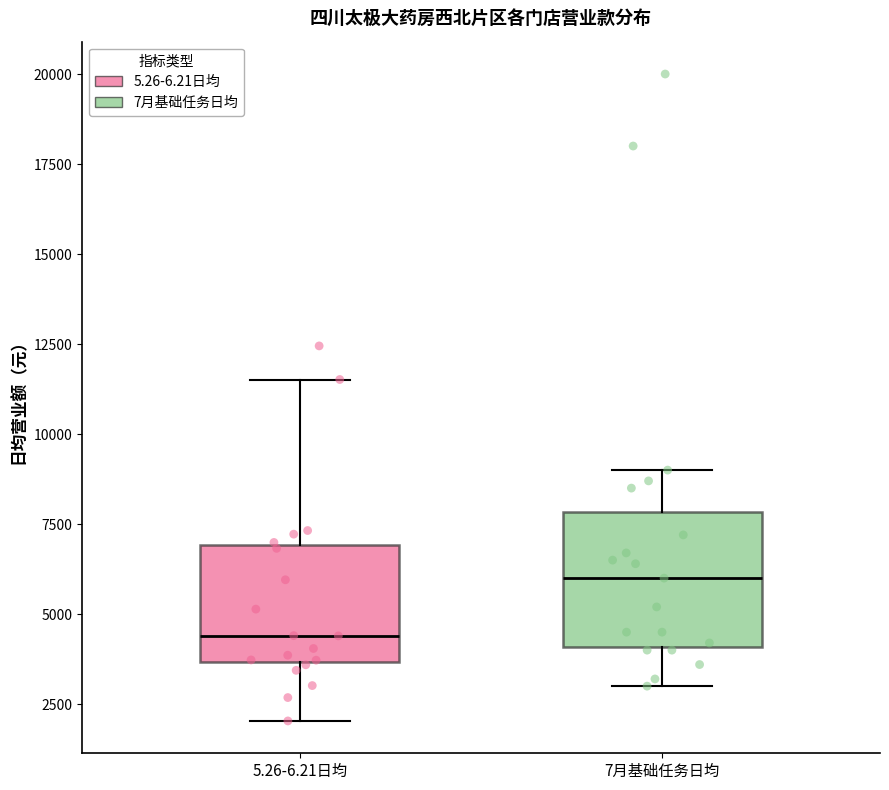

Reading left to right, transcribe this box plot: for each box, give where its median line is, the range the box spans, and where its two whiskers end, as read against the y-axis. The values are not printed on the chart, so give them approximately, as read against the axis.

5.26-6.21日均: median 4500, box 3500 to 7000, whiskers 2000 to 11500
7月基础任务日均: median 6000, box 4000 to 8000, whiskers 3000 to 9000